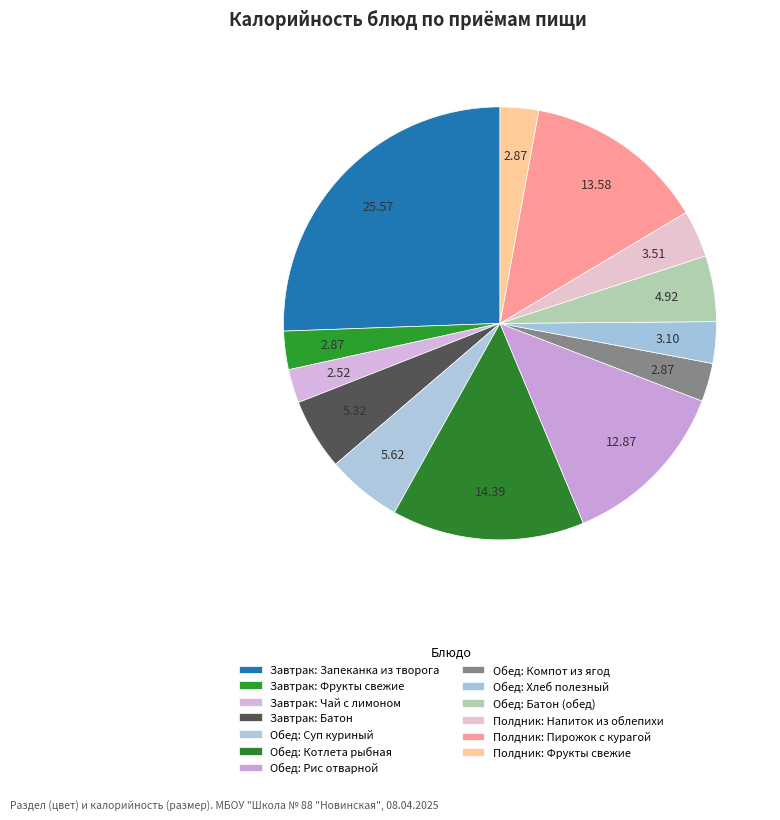

Combined, what portion of the pie is Полдник: Напиток из облепихи and Обед: Рис отварной?

16.4%